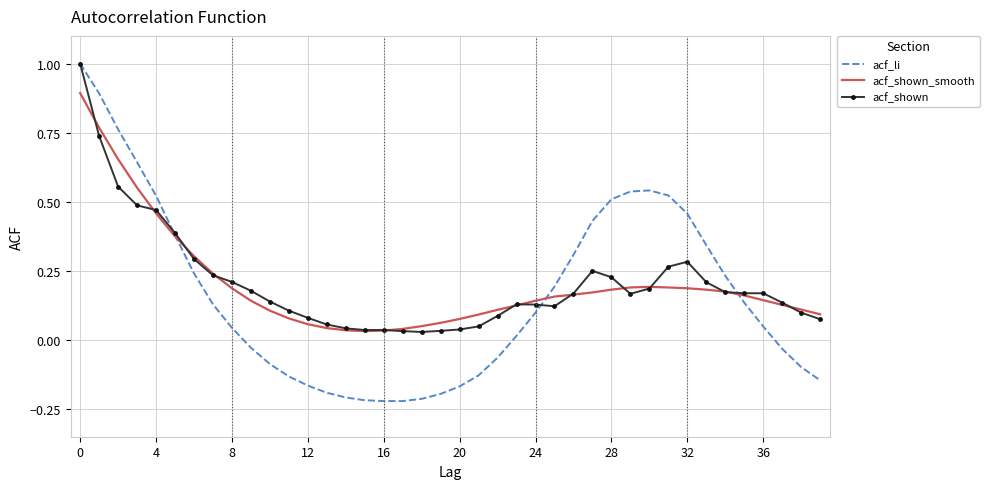

What is the greatest value displayed?

1.0